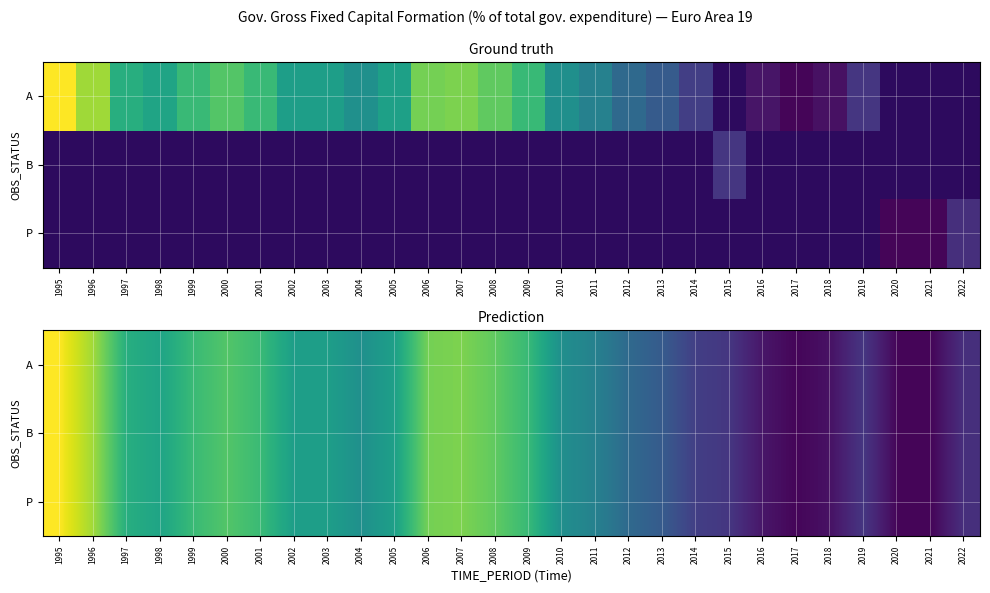

What is the approximate value of A at 2020?

0.3